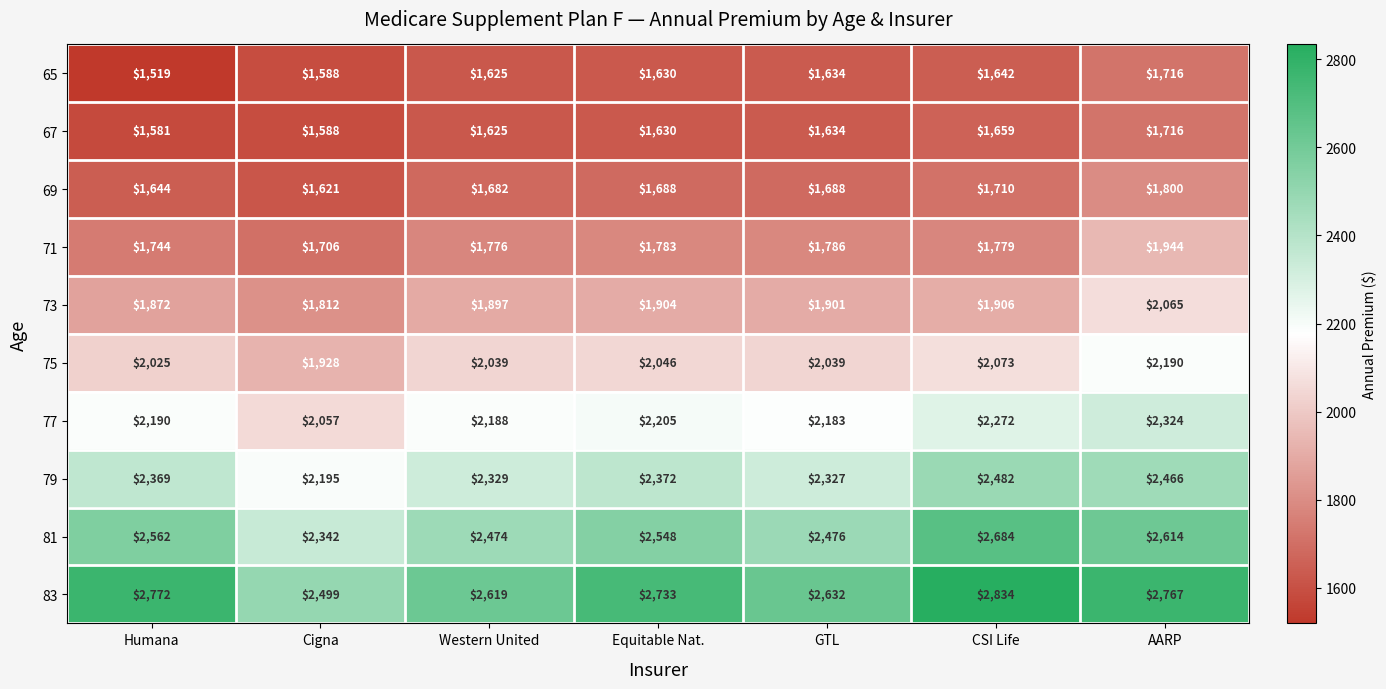

Which category has the highest value across all series?

CSI Life